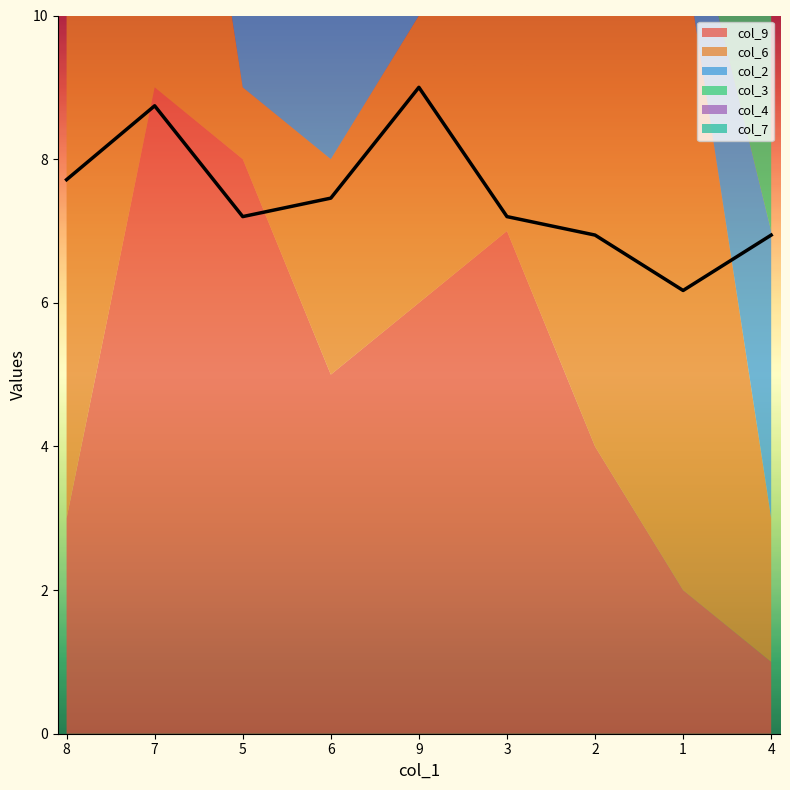

True or false: col_4 has a value of 2 at 1.

False